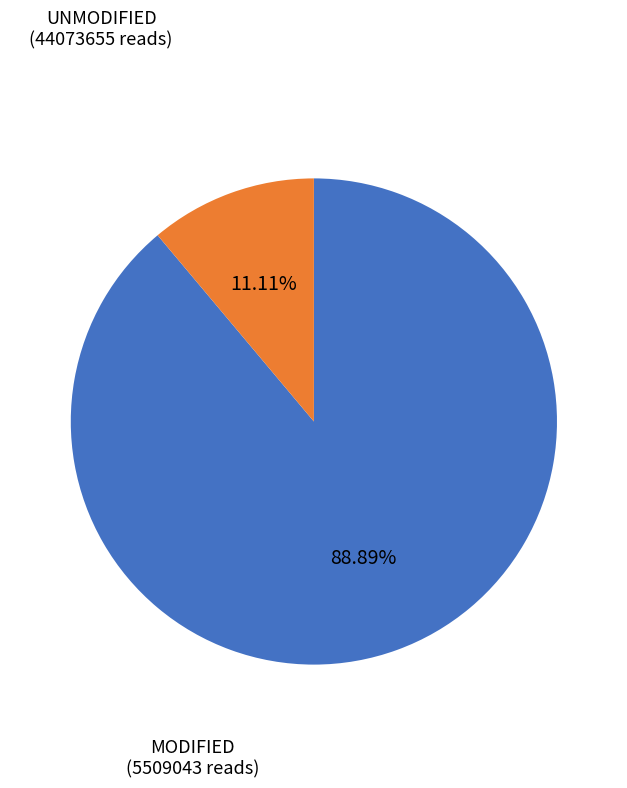

To the nearest percent, what is the average slice percentage?

50%